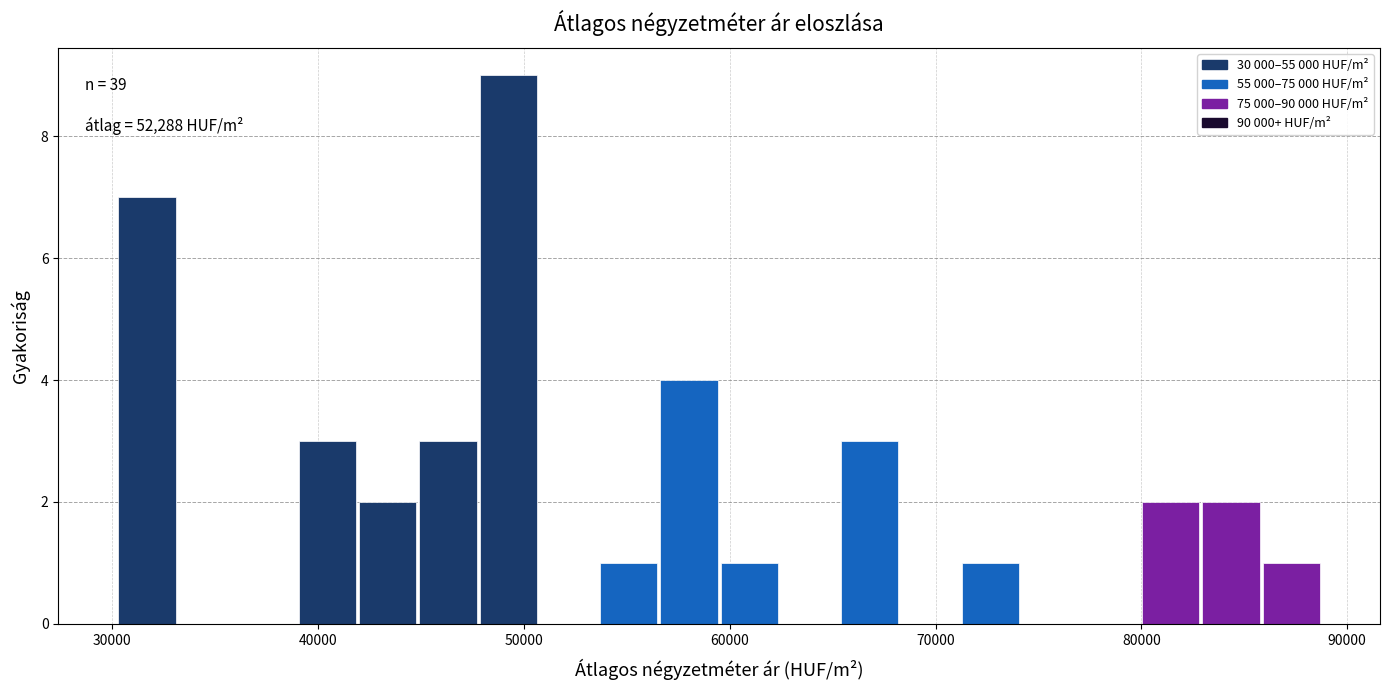

Read against the x-axis, roughly where is the centre of the tallest bar?

49000